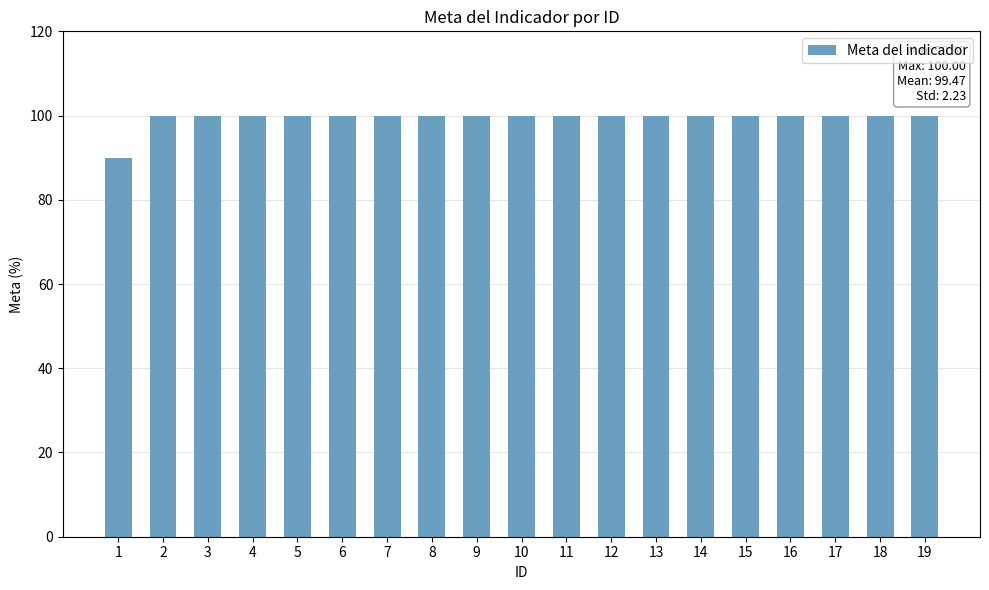

What is the approximate value at 13, to the nearest 10?

100